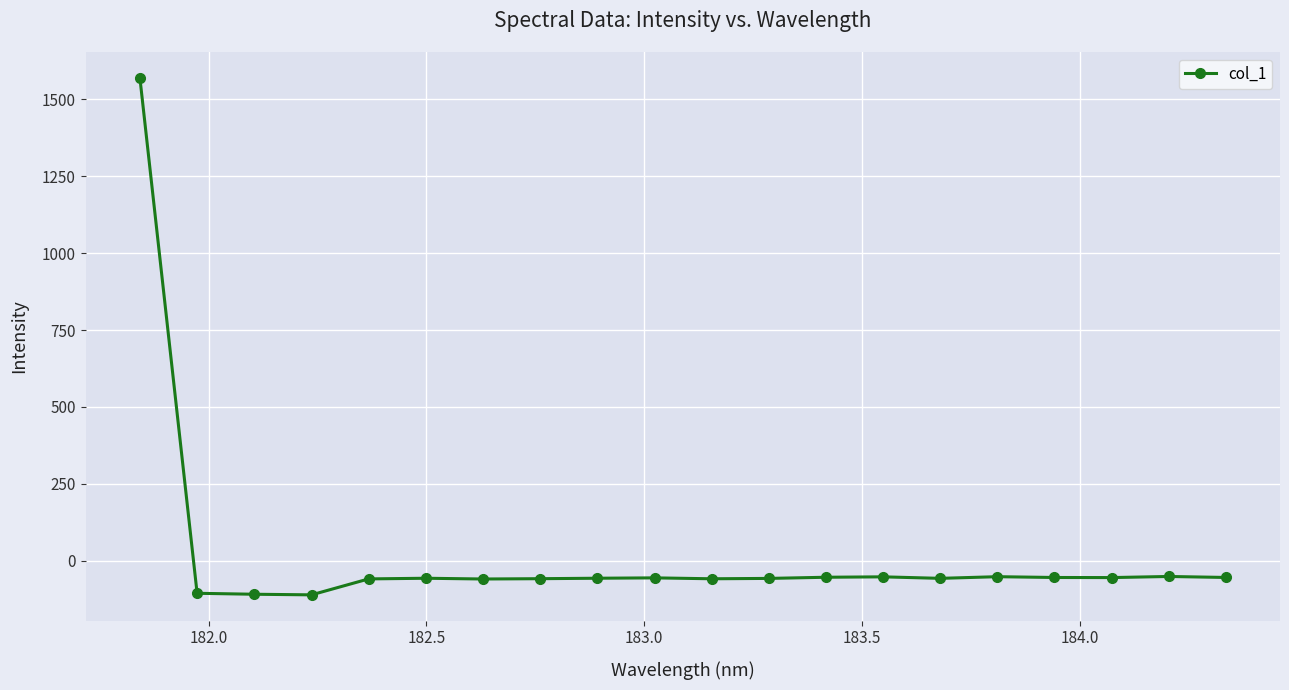

What is the value of the 2nd point from the left?

-105.0